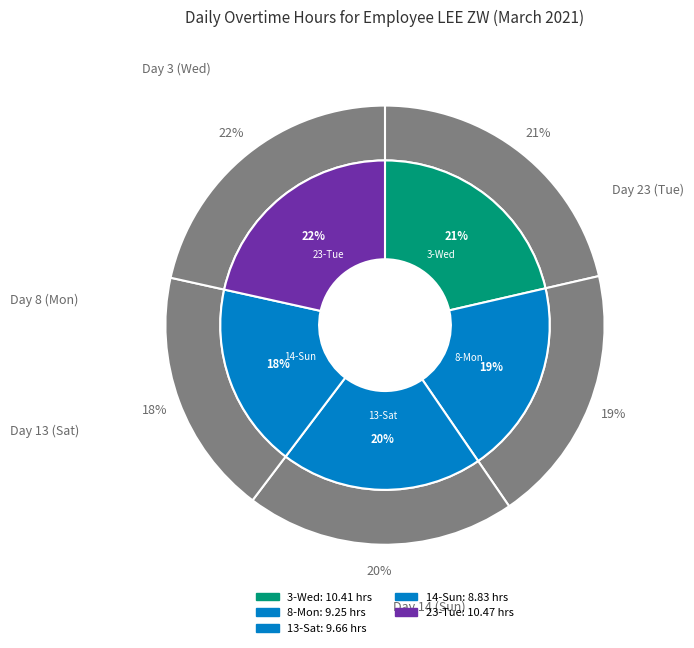

Is it true that 13-Sat is 33% of the pie?

False